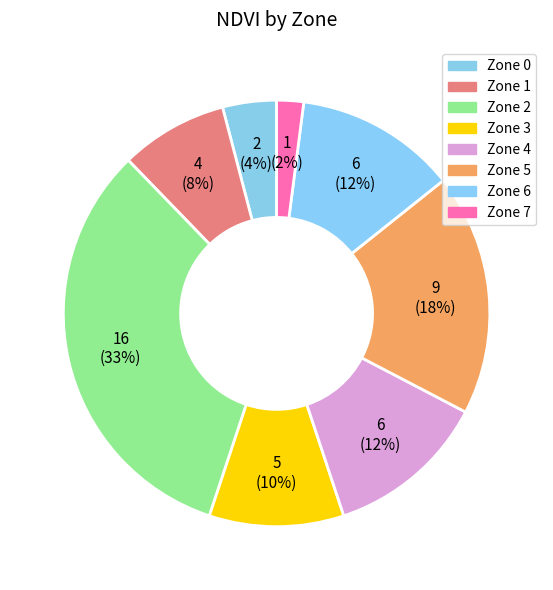

Is it true that Zone 7 is 1% of the pie?

False